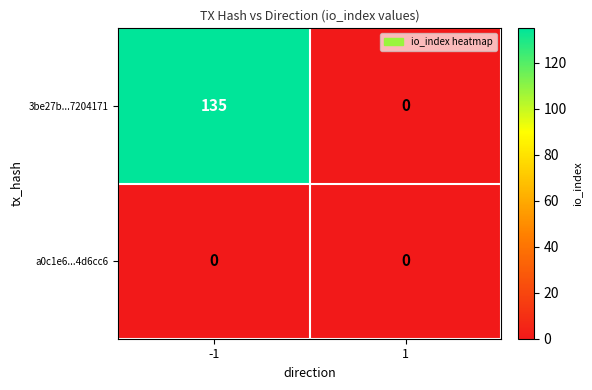

Reading left to right, what are all the values shown in this chart?

3be27b...7204171: -1=135	1=0
a0c1e6...4d6cc6: -1=0	1=0